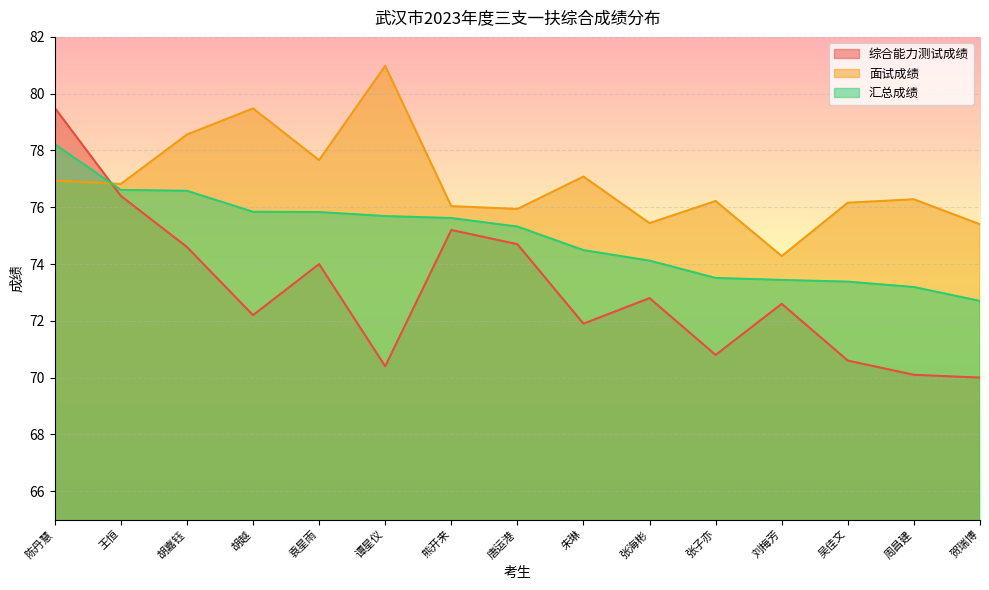

What is the spread (max minus min) of values at 熊开来?

0.8